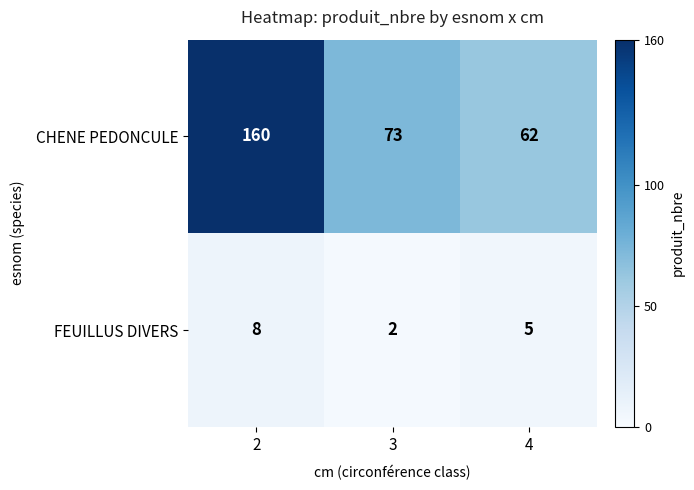

What is the approximate value of CHENE PEDONCULE at 2, to the nearest 10?

160